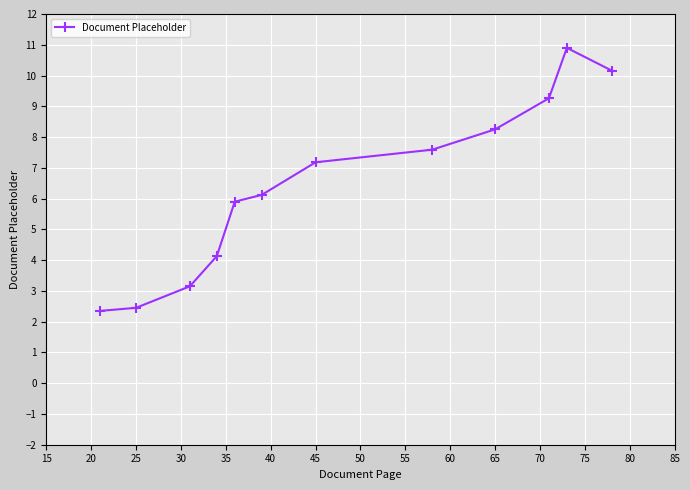

What is the maximum value shown in the chart?

10.9